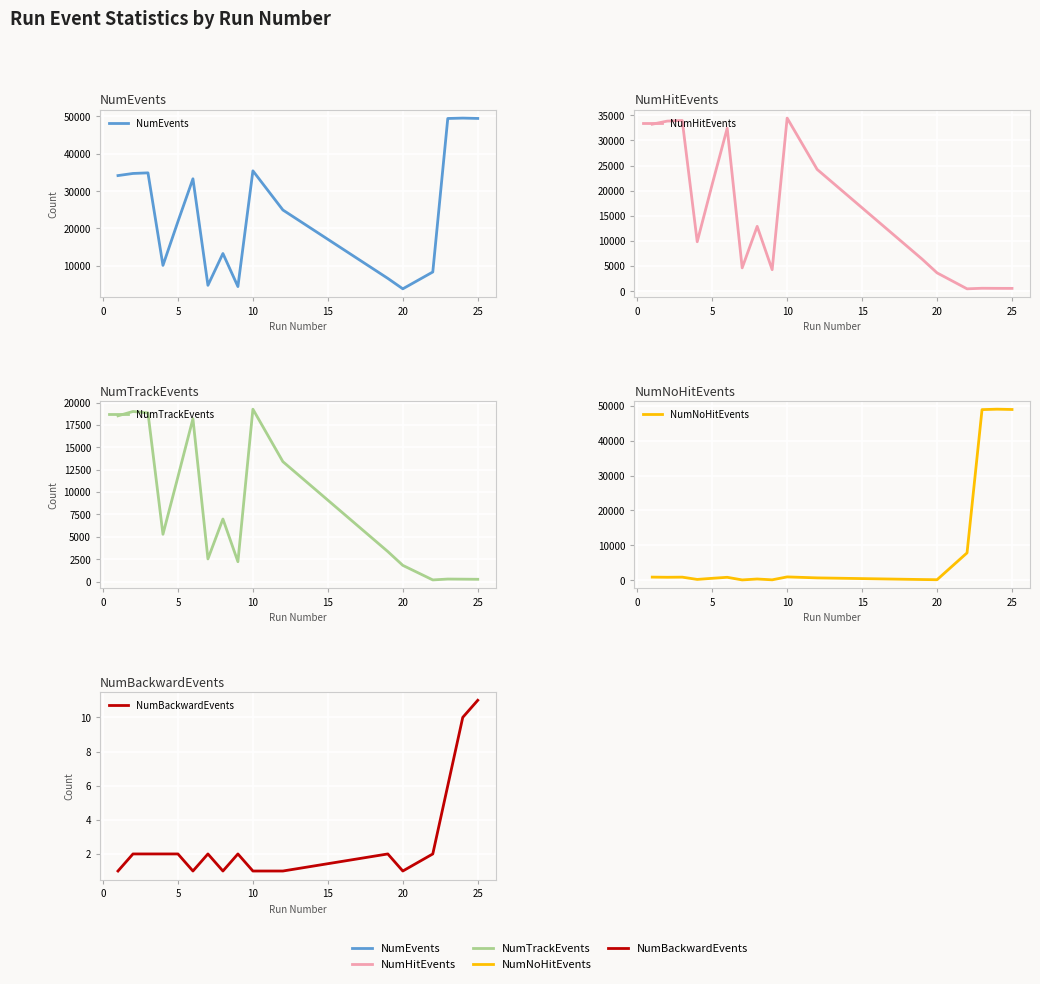

Count the NumBackwardEvents values in the range 1 to 2.

14